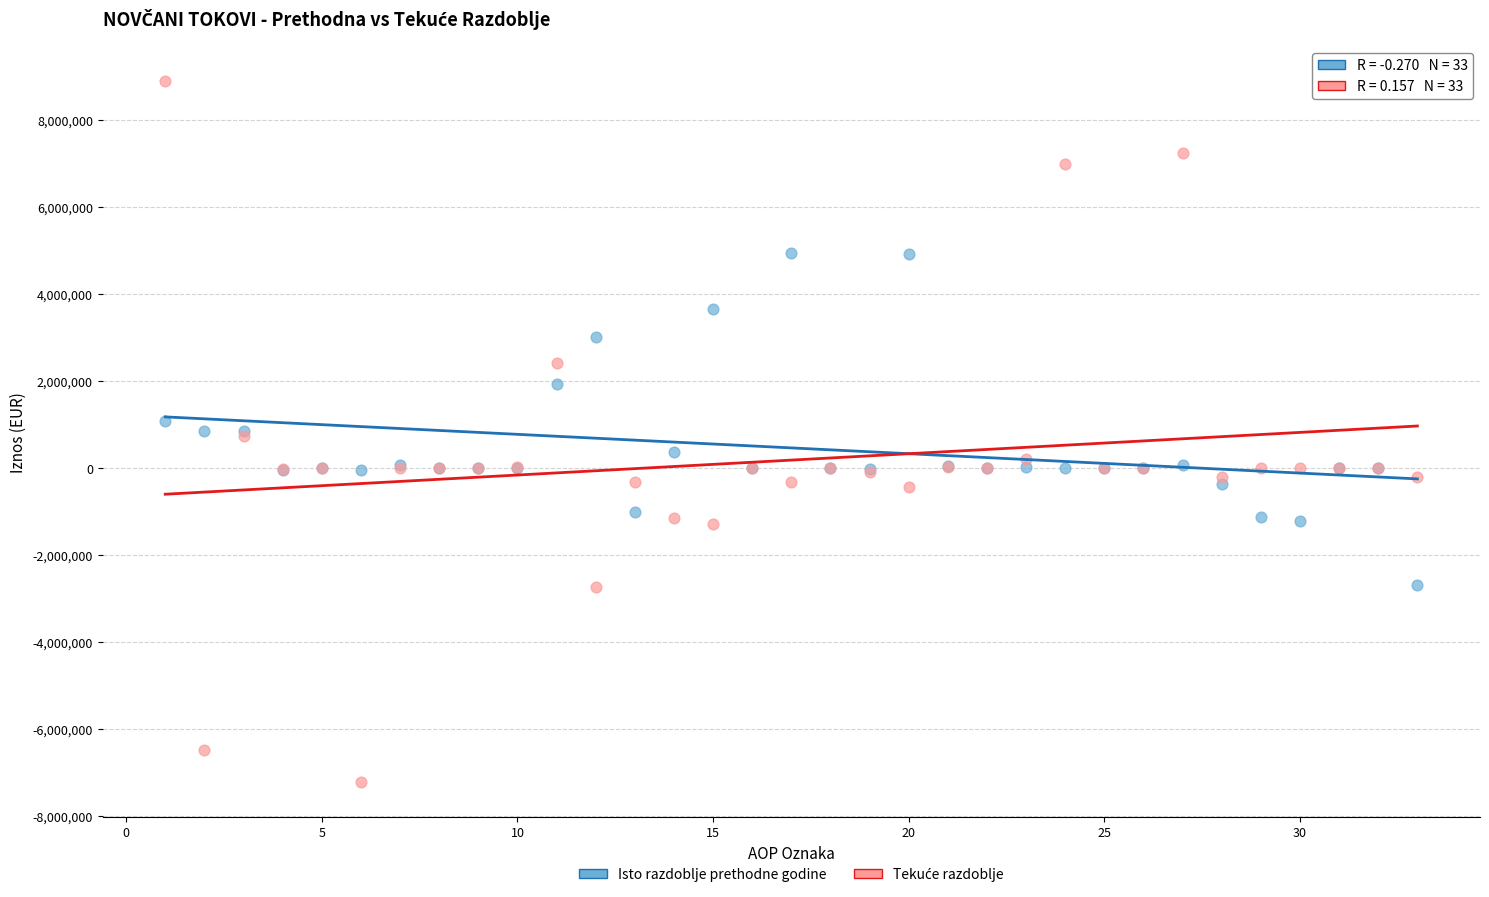

What is the X range (max minus min) for the scatter plot?

32